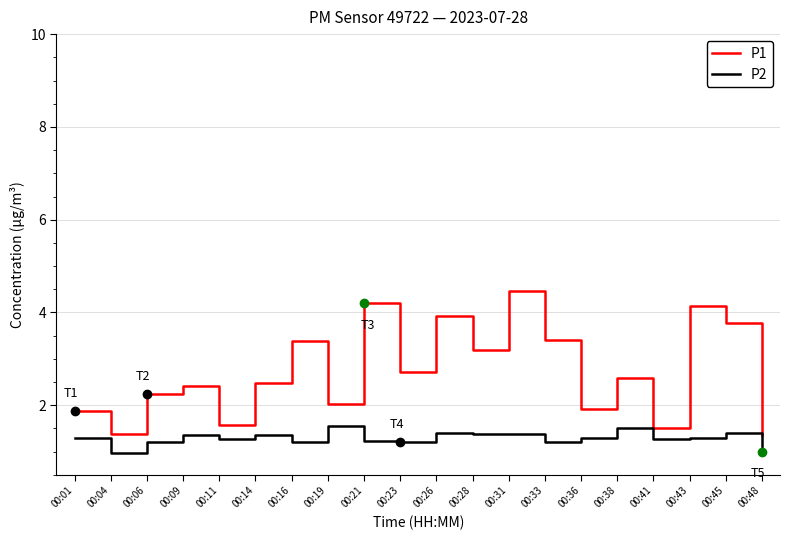

True or false: P2 has a value of 1.3 at 00:11.

True